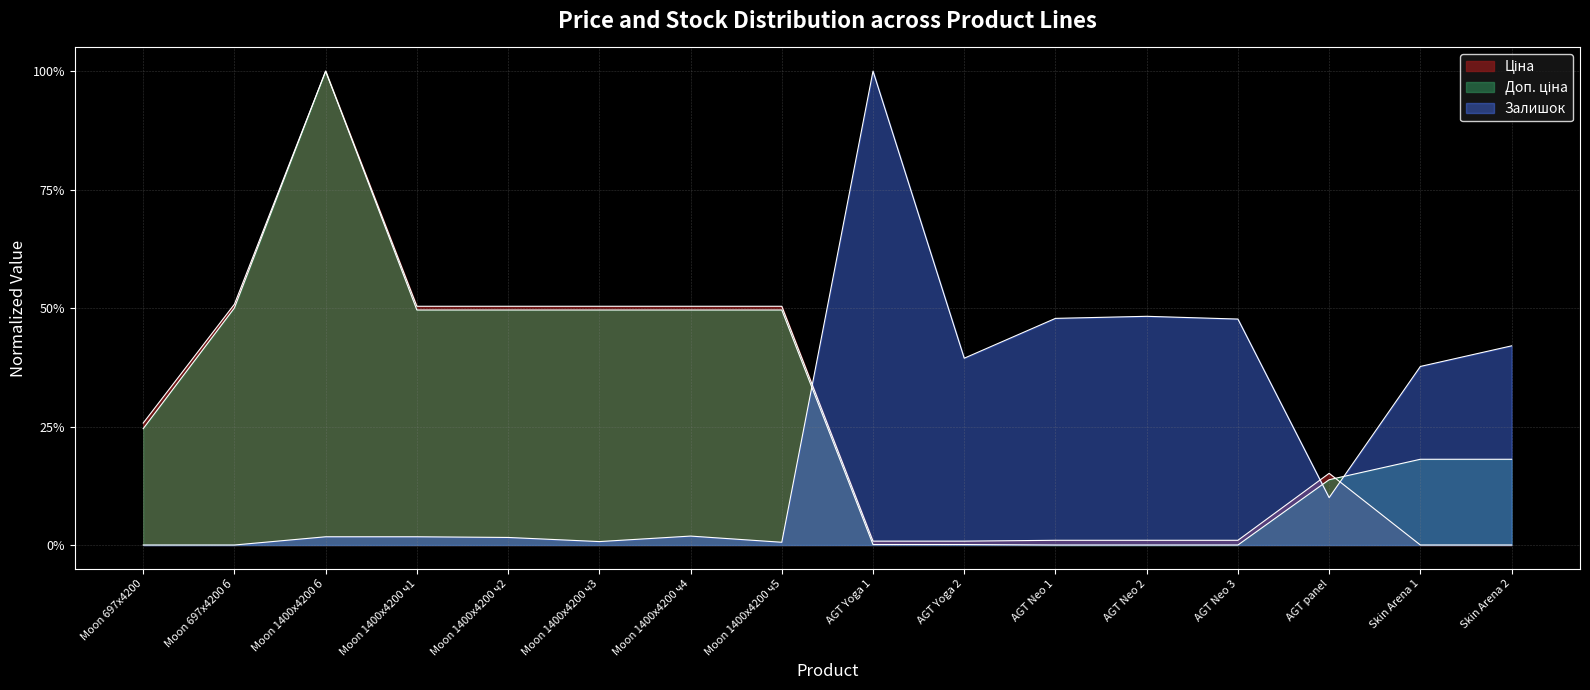

The value of Залишок at AGT Yoga 1 is 1.0. True or false?

True